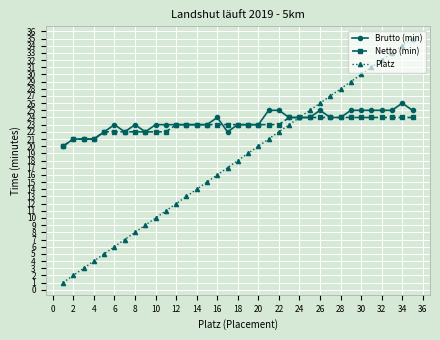

Which series has the largest range (max minus min)?

Platz